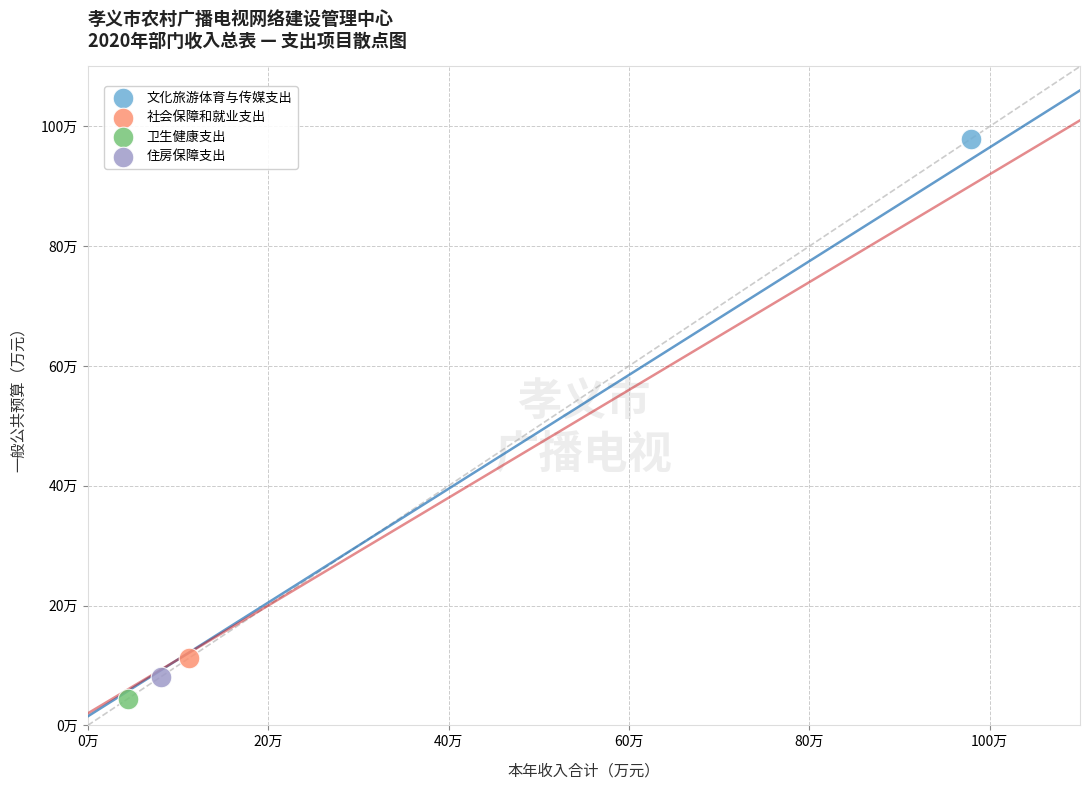

Which series contains the lowest Y value?

卫生健康支出